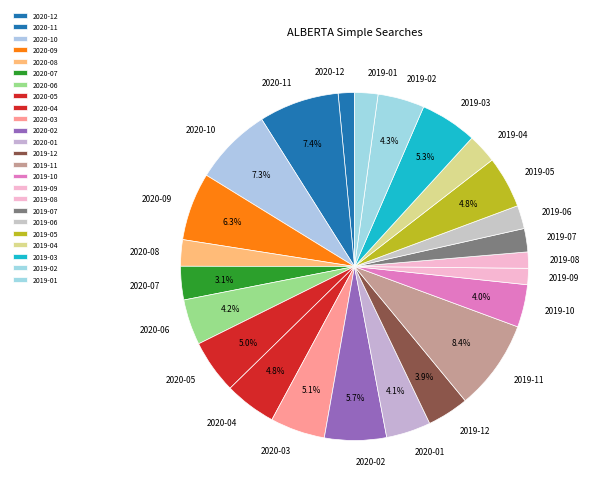

Between 2020-01 and 2019-07, which is larger?

2020-01